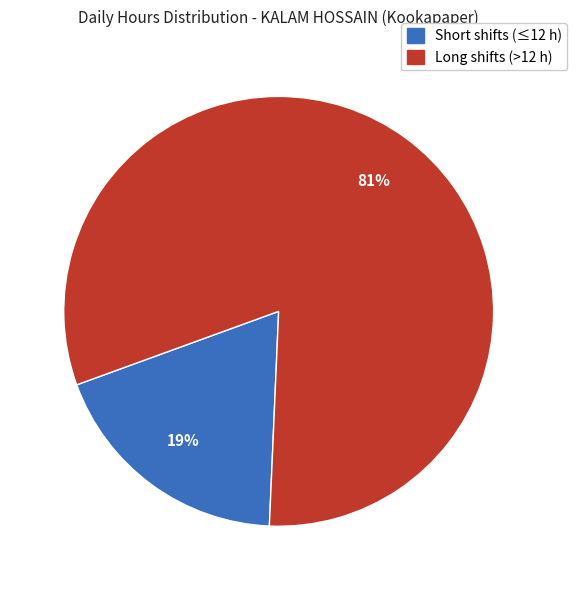

Which has a higher value, Long shifts (>12 h) or Short shifts (≤12 h)?

Long shifts (>12 h)